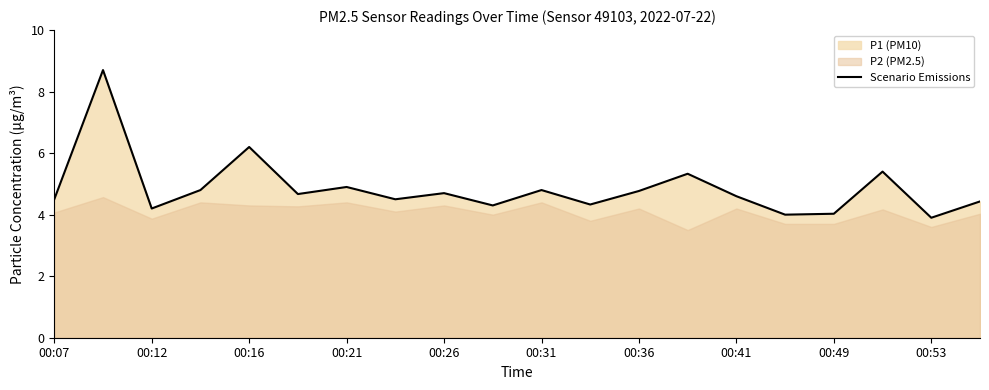

What is the lowest value of the Scenario Emissions series?

3.9